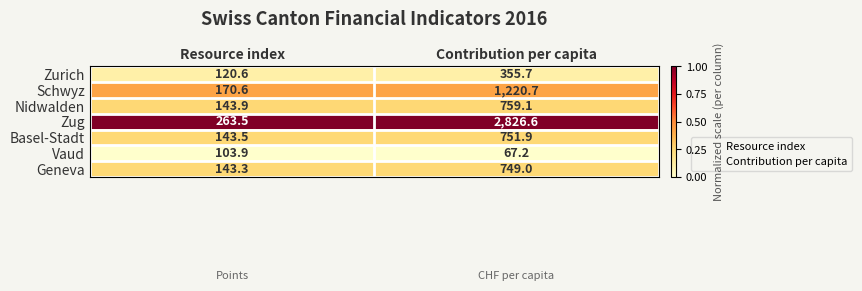

At which label does Basel-Stadt first exceed 751?

Contribution per capita